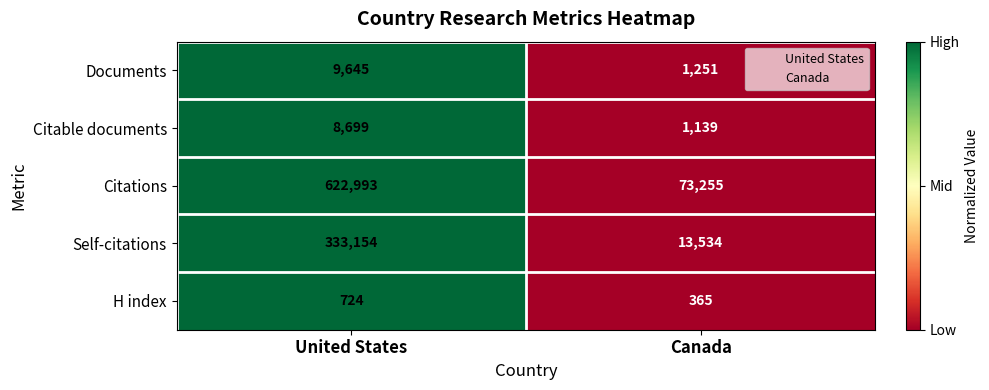

Reading right to left, extract all data points from this chart.

Documents: Canada=1251	United States=9645
Citable documents: Canada=1139	United States=8699
Citations: Canada=73255	United States=622993
Self-citations: Canada=13534	United States=333154
H index: Canada=365	United States=724